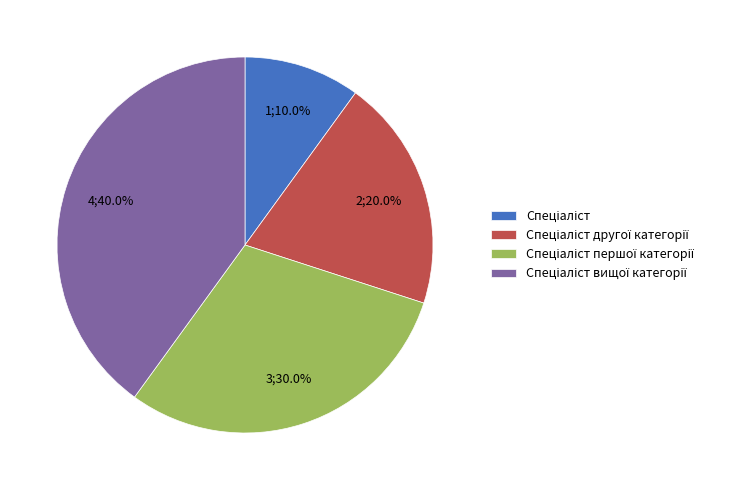

Is there any slice that represents more than half of the pie?

No